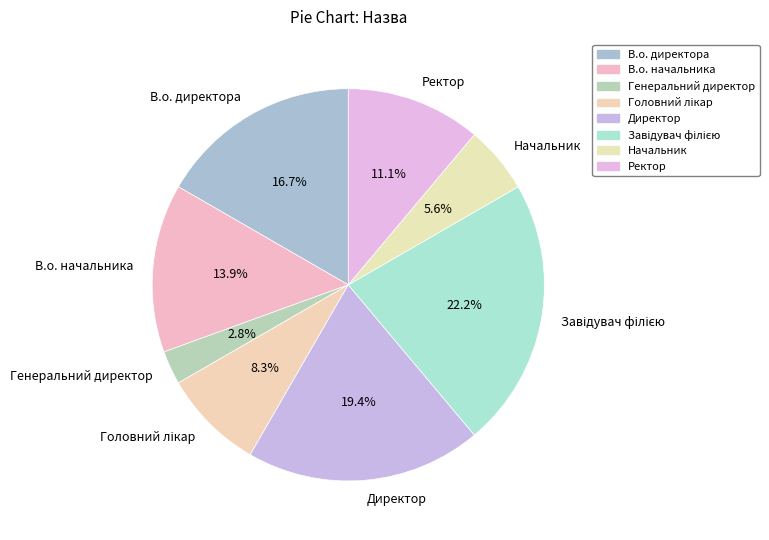

Is there any slice that represents more than half of the pie?

No